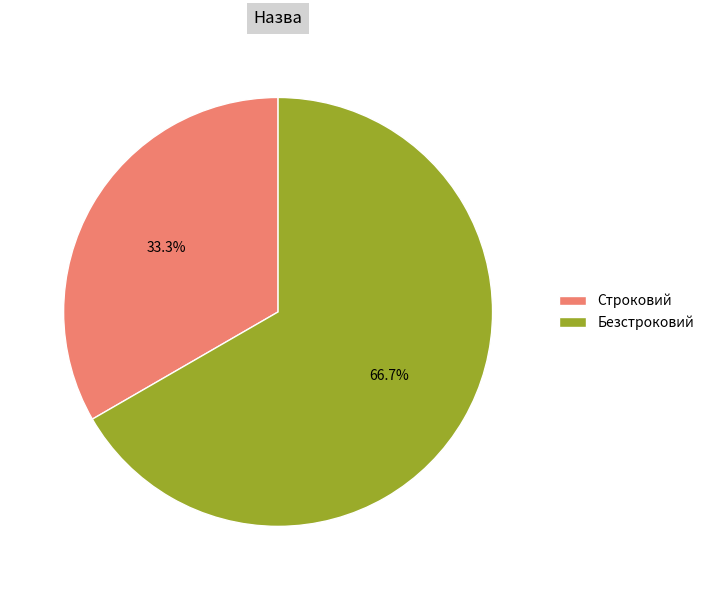

What percentage is NOT represented by Безстроковий?

33.3%